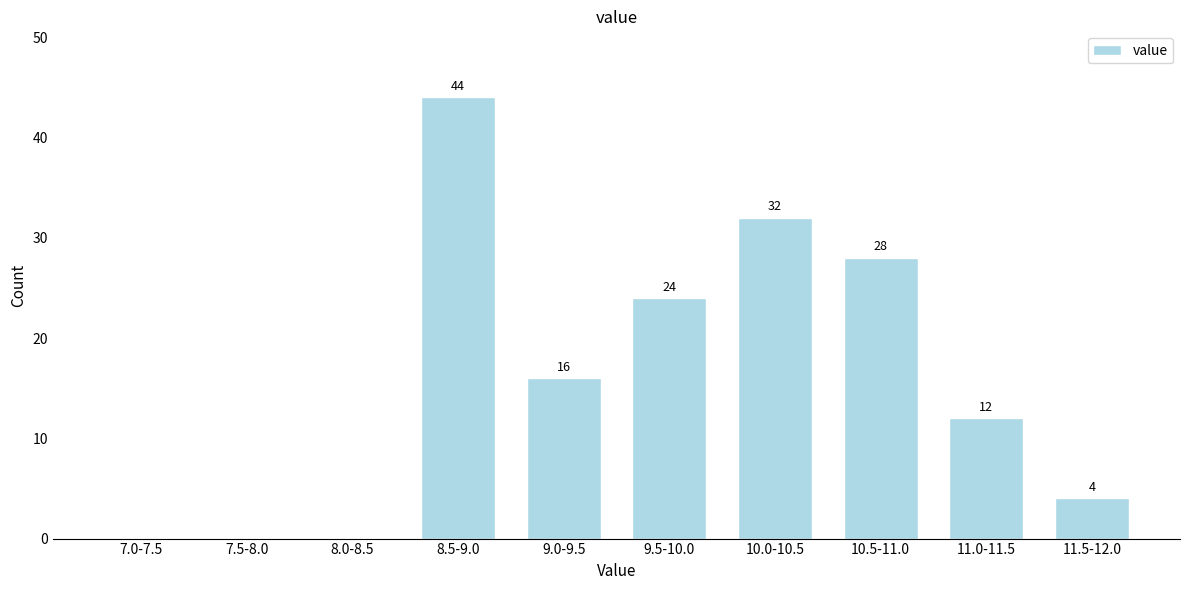

Reading left to right, what are all the values shown in this chart?

7.0-7.5=0	7.5-8.0=0	8.0-8.5=0	8.5-9.0=44	9.0-9.5=16	9.5-10.0=24	10.0-10.5=32	10.5-11.0=28	11.0-11.5=12	11.5-12.0=4